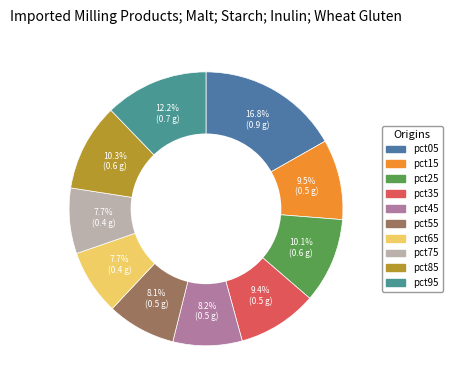

Is pct25 the majority of the pie?

No